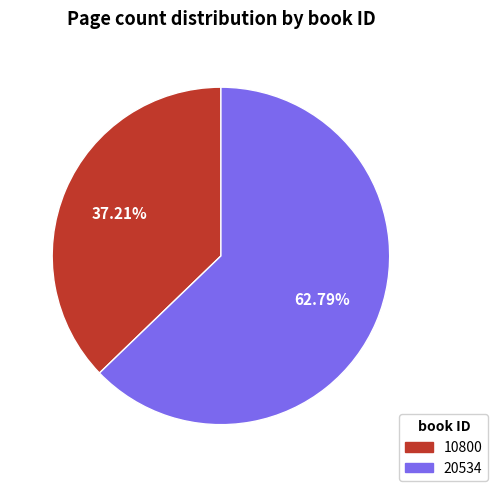

To the nearest percent, what percentage of the pie is 20534?

63%